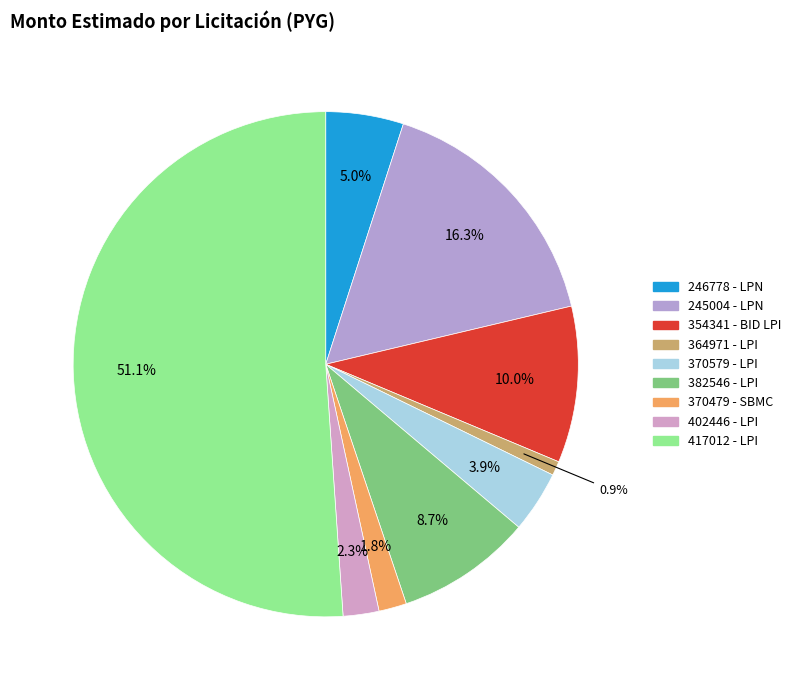

How many segments does this pie chart have?

9